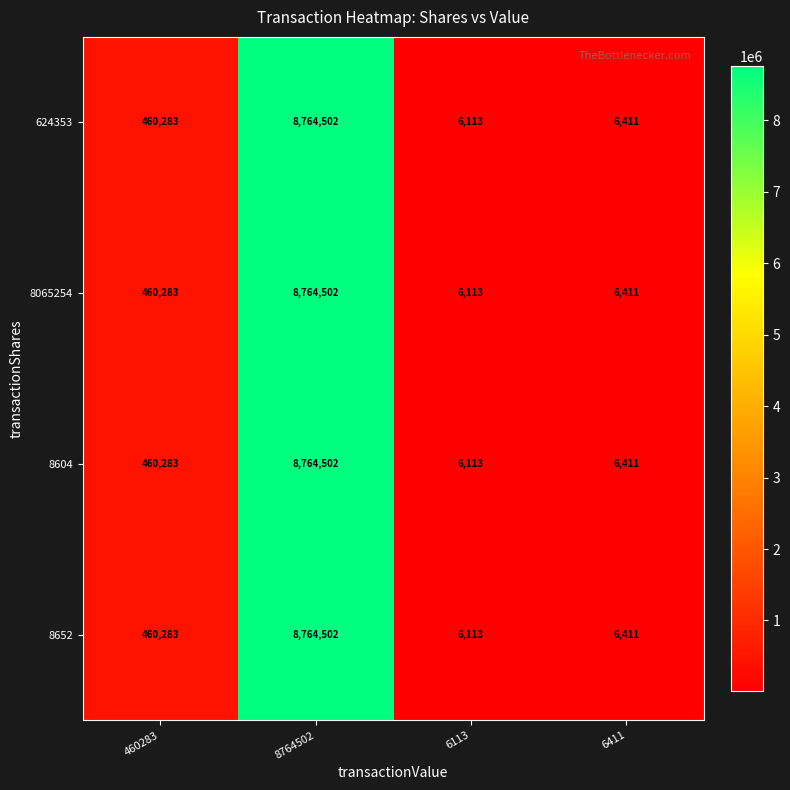

Reading left to right, transcribe all the data shown in this chart.

624353: 460283	8764502	6113	6411
8065254: 460283	8764502	6113	6411
8604: 460283	8764502	6113	6411
8652: 460283	8764502	6113	6411